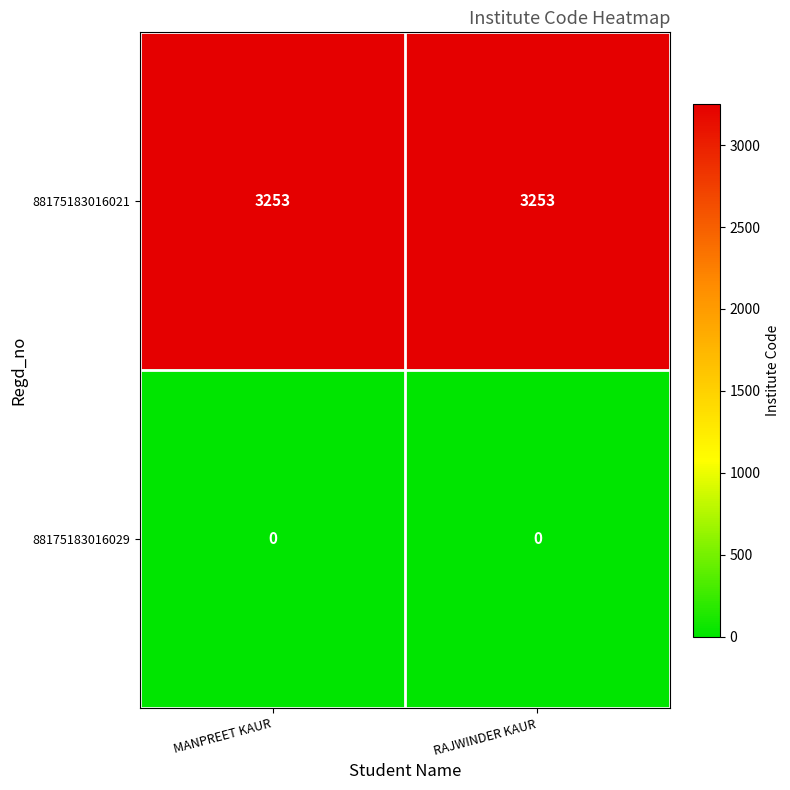

What is the sum of all 88175183016021 values?

6506